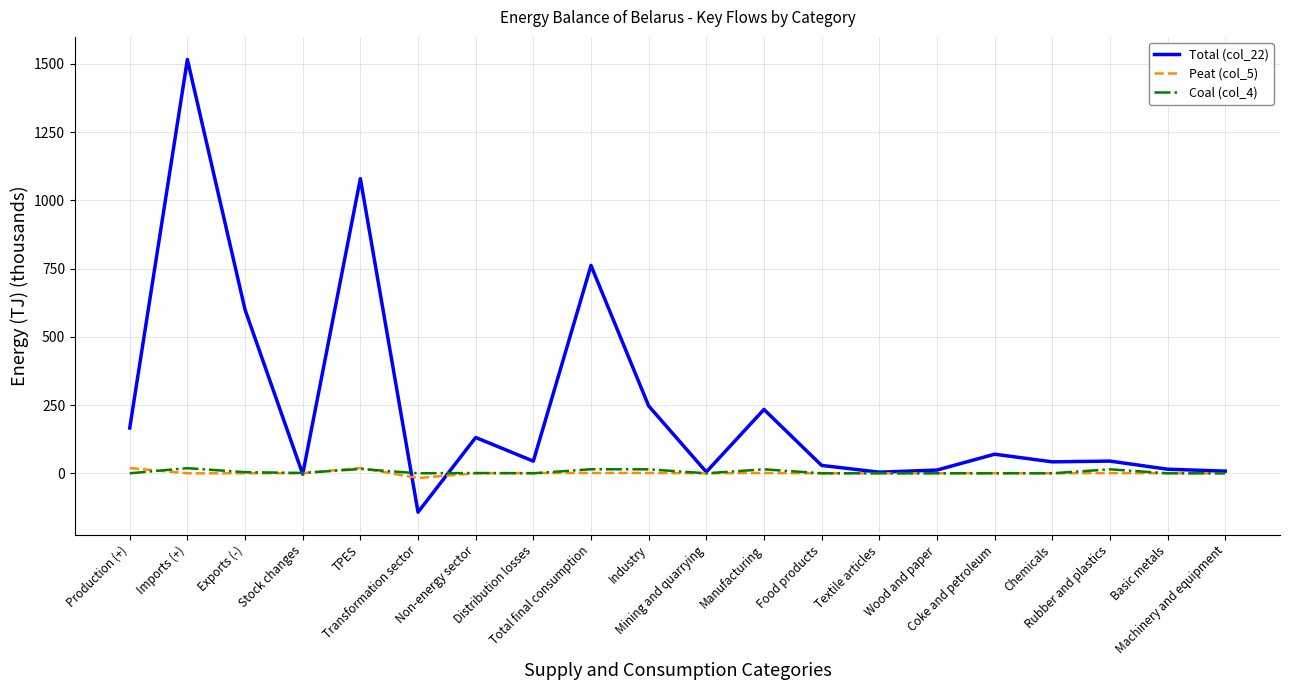

Which series has the widest spread of values?

Total (col_22)